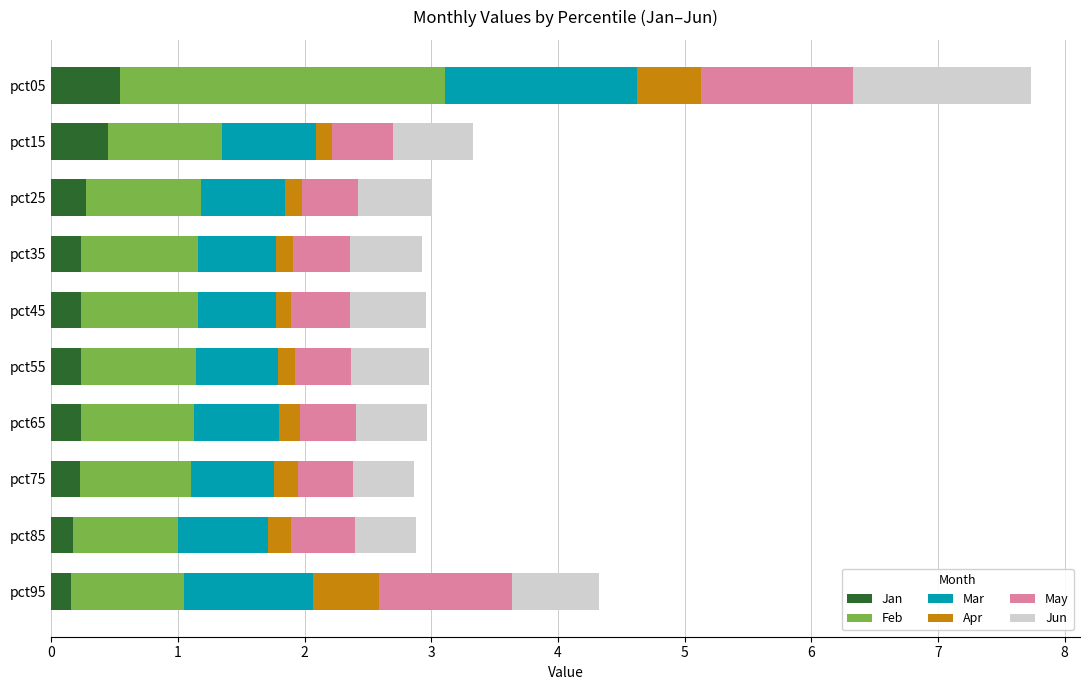

What are all the series names shown in the legend?

Jan, Feb, Mar, Apr, May, Jun